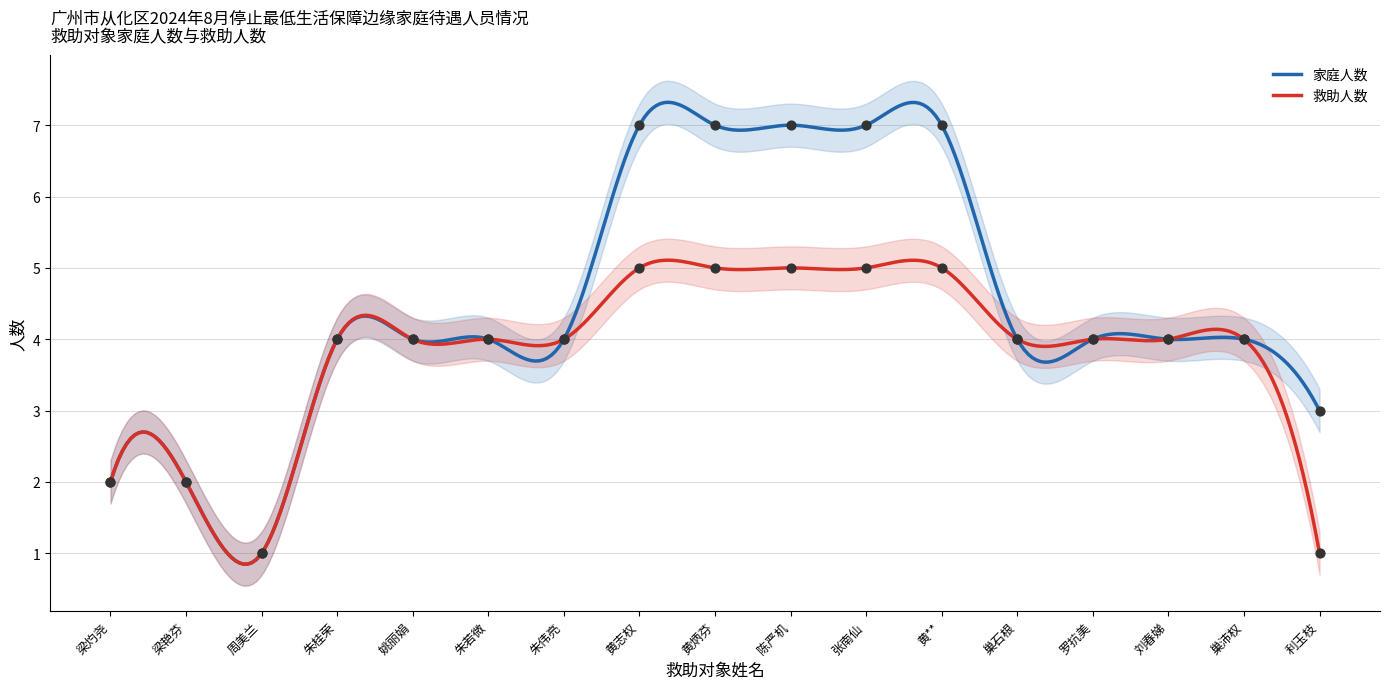

Which series has the largest Y range (max minus min)?

家庭人数